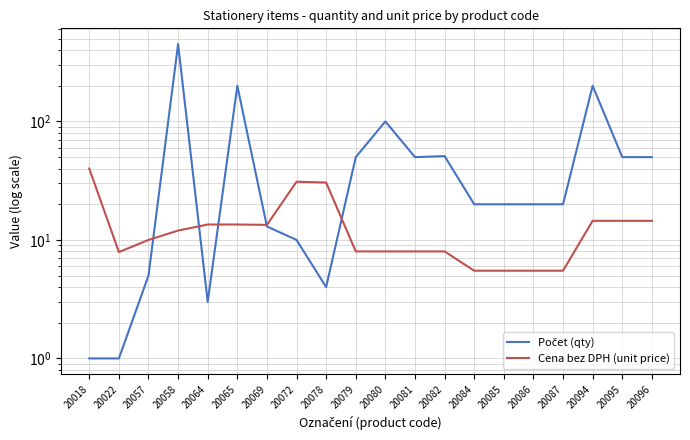

Reading left to right, list all the values displayed in this chart.

Počet (qty): 20018=1.0	20022=1.0	20057=5.0	20058=450.0	20064=3.0	20065=200.0	20069=13.0	20072=10.0	20078=4.0	20079=50.0	20080=100.0	20081=50.0	20082=51.0	20084=20.0	20085=20.0	20086=20.0	20087=20.0	20094=200.0	20095=50.0	20096=50.0
Cena bez DPH (unit price): 20018=40.0	20022=7.9	20057=10.0	20058=12.0	20064=13.5	20065=13.5	20069=13.4	20072=31.0	20078=30.5	20079=8.0	20080=8.0	20081=8.0	20082=8.0	20084=5.5	20085=5.5	20086=5.5	20087=5.5	20094=14.5	20095=14.5	20096=14.5